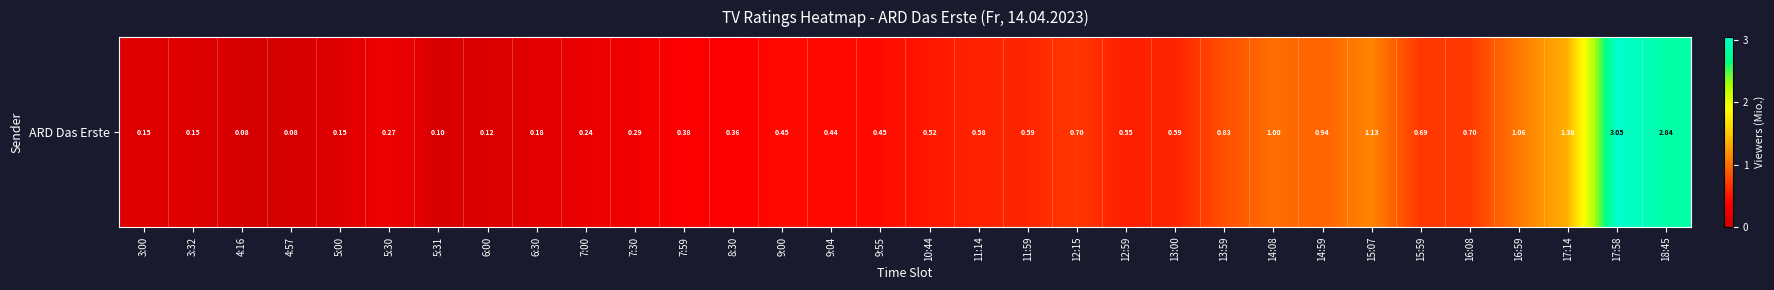

What is the difference between the maximum and minimum values?

3.0